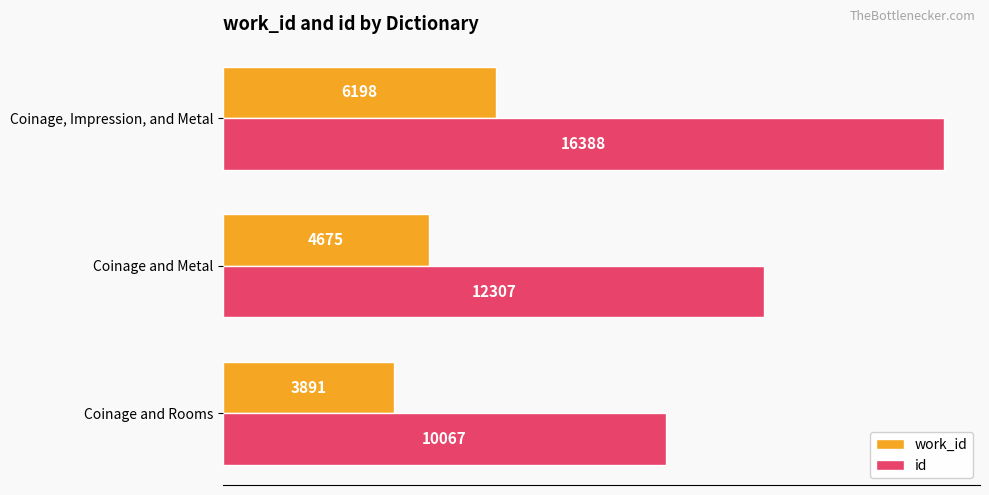

What is the difference between the maximum and second lowest values in the work_id series?

1523